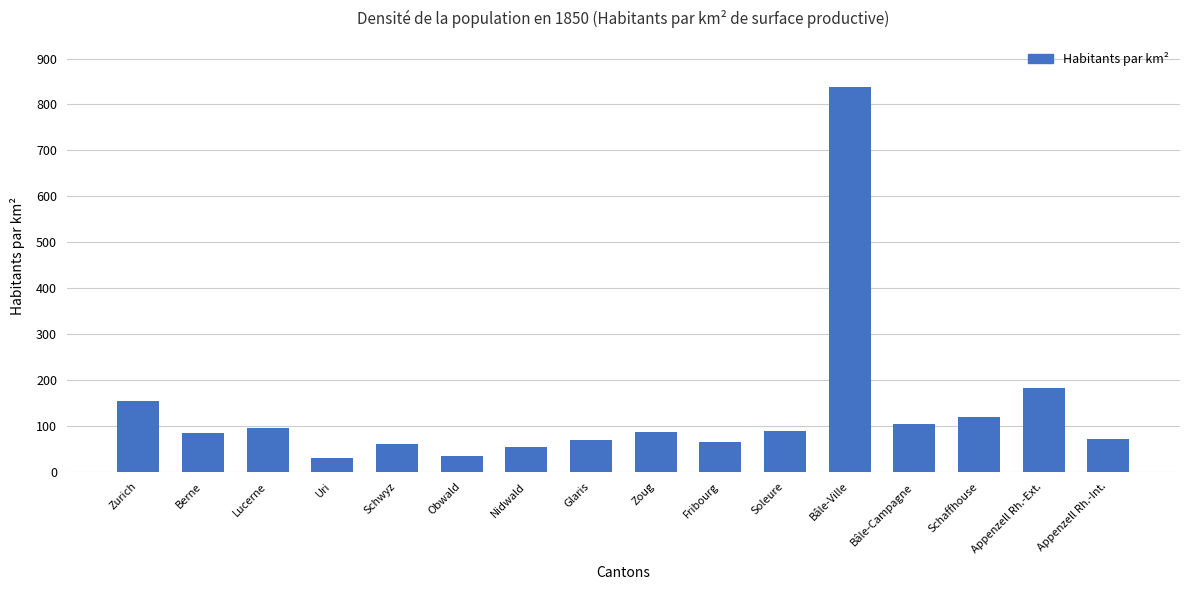

What is the value of the 2nd bar from the left?

84.8